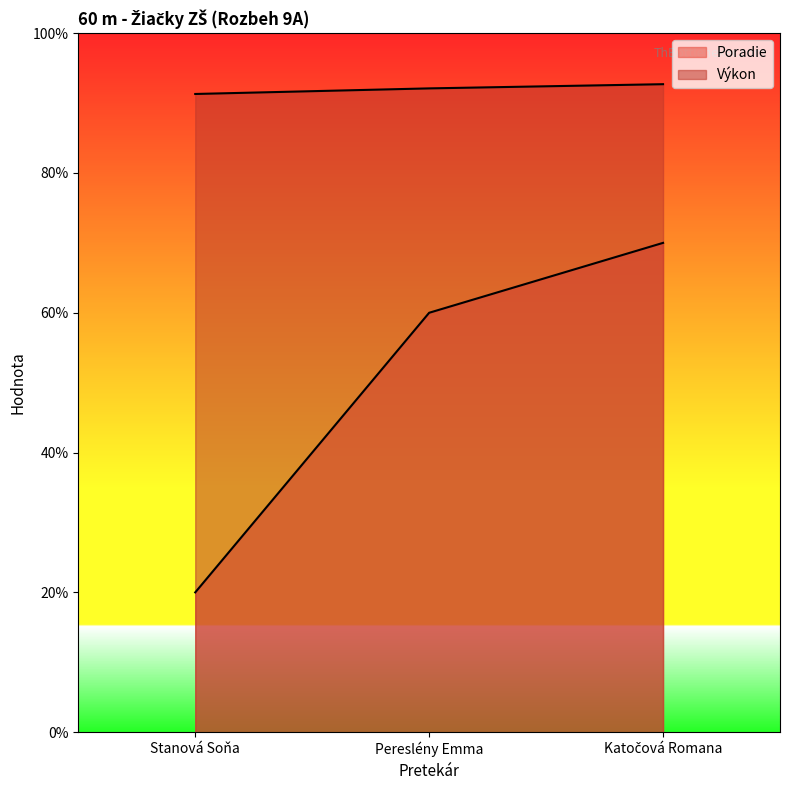

What is the difference between the maximum and minimum values in the Poradie series?

5.0